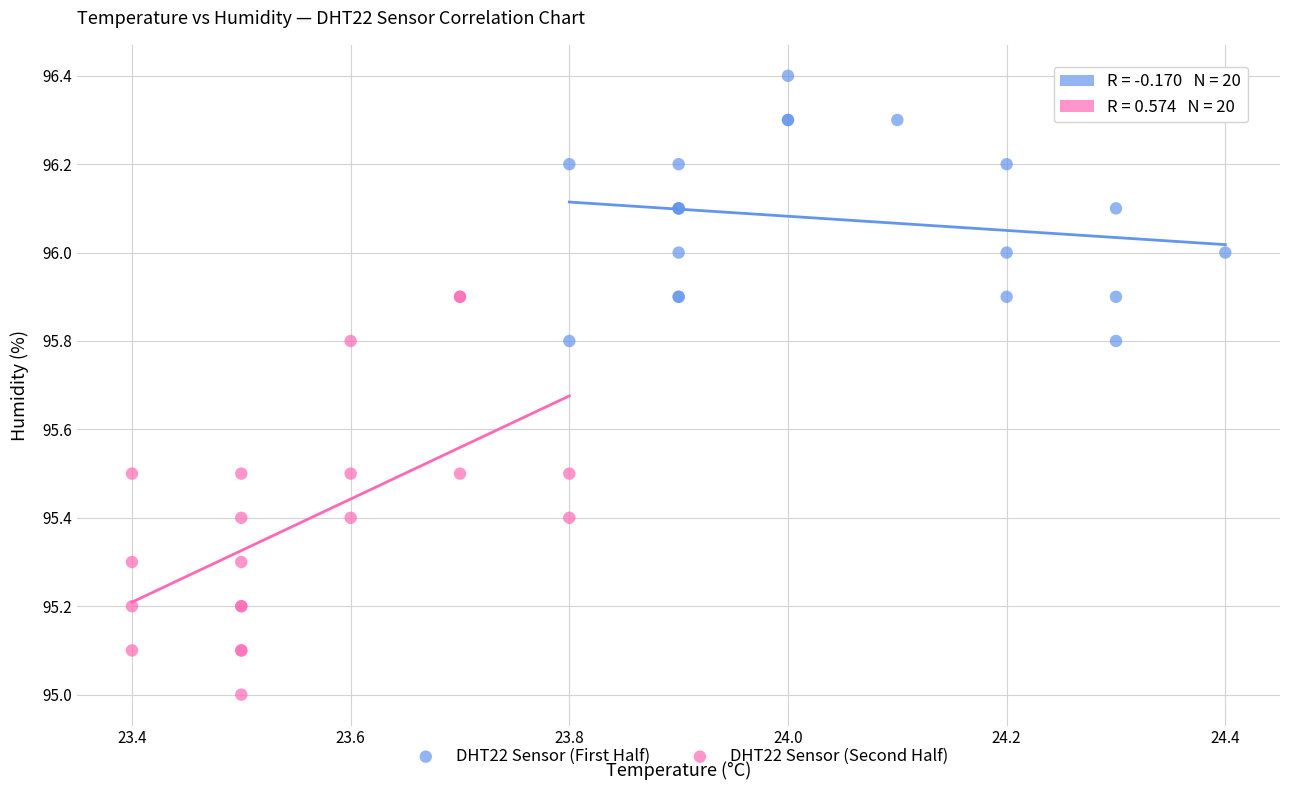

Which series has the largest Y range (max minus min)?

DHT22 Sensor (Second Half)